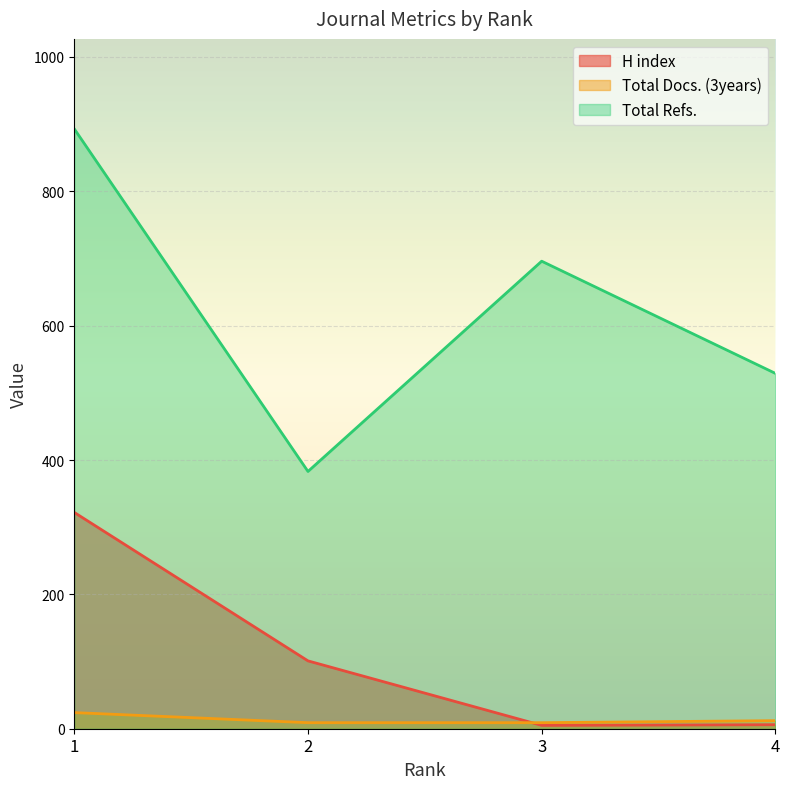

How many distinct data groups are displayed?

3